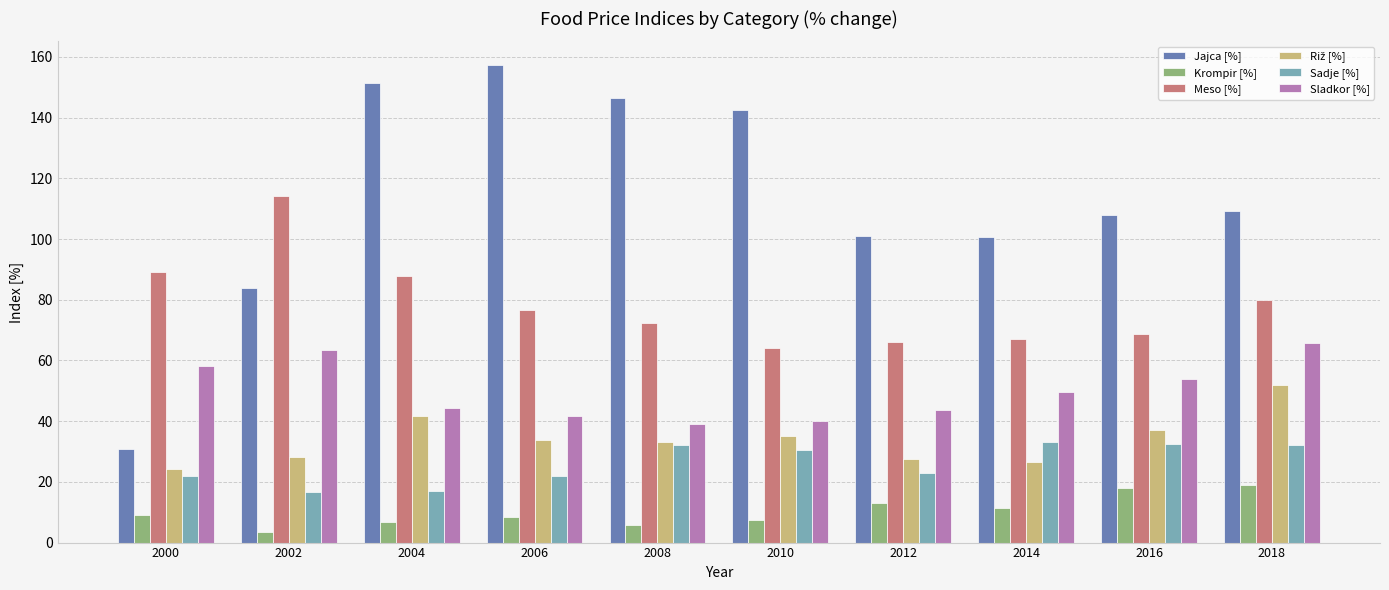

What is the difference between the Sladkor [%] values at 2012 and 2008?

4.5